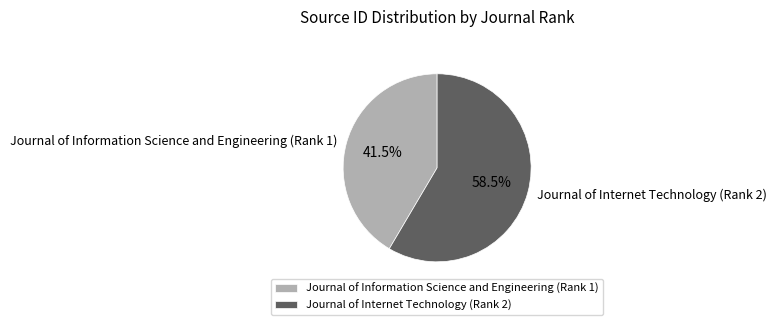

Is there a majority slice in this chart?

Yes